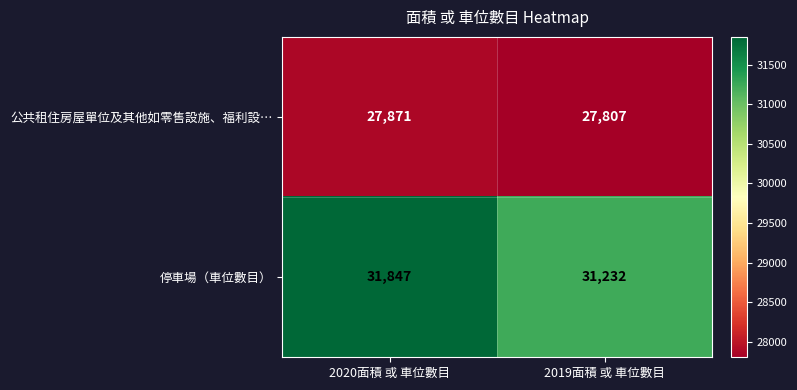

Which series has the largest range (max minus min)?

停車場（車位數目）